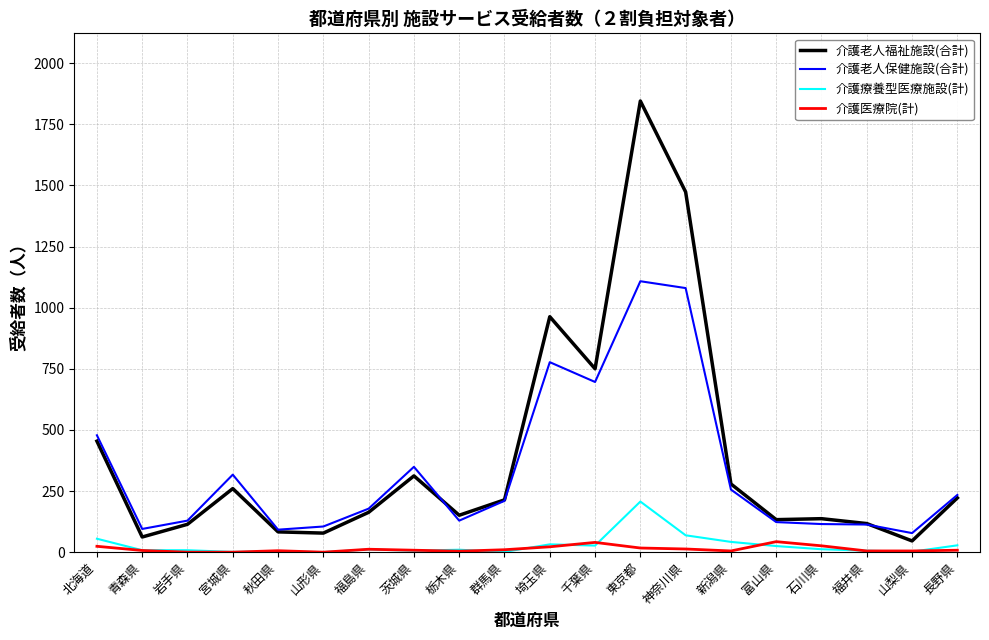

The 介護医療院(計) series shows 26 at 石川県. True or false?

True